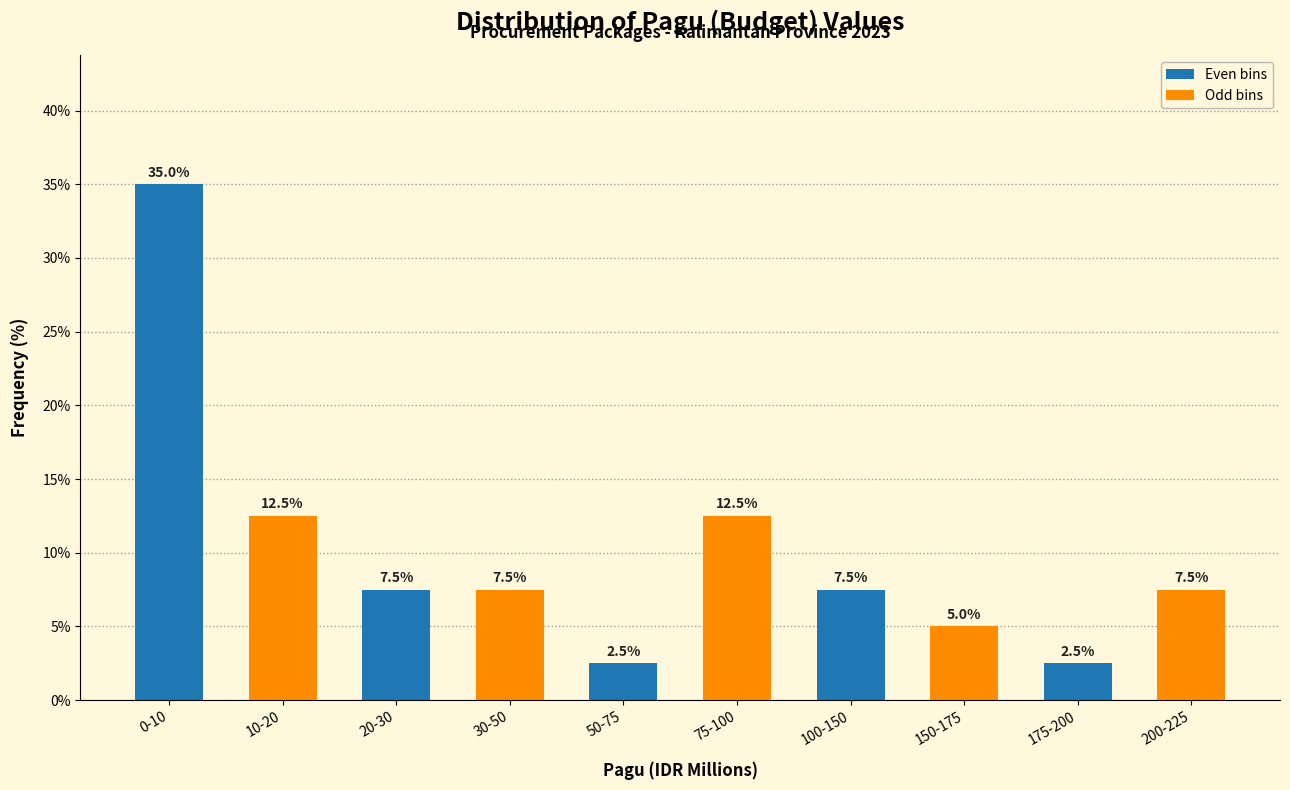

Reading right to left, transcribe all the data shown in this chart.

7.5	2.5	5.0	7.5	12.5	2.5	7.5	7.5	12.5	35.0